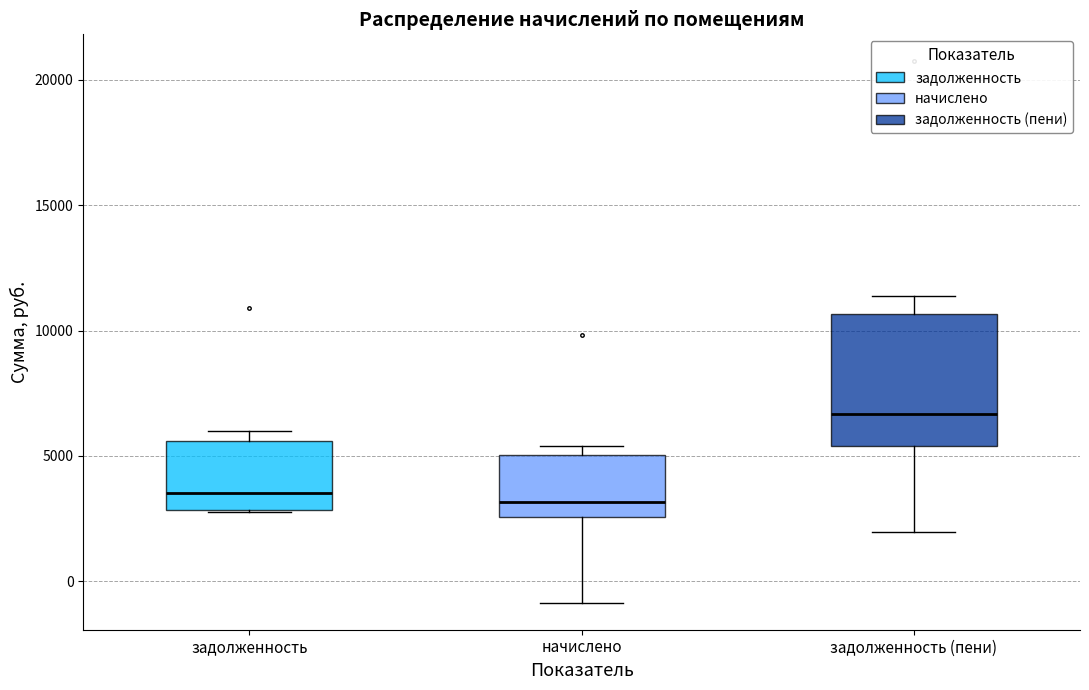

Reading left to right, transcribe this box plot: for each box, give where its median line is, the range the box spans, and where its two whiskers end, as read against the y-axis. The values are not printed on the chart, so give them approximately, as read against the axis.

задолженность: median 3500, box 3000 to 5500, whiskers 3000 to 6000
начислено: median 3000, box 2500 to 5000, whiskers -1000 to 5500
задолженность (пени): median 6500, box 5500 to 10500, whiskers 2000 to 11500